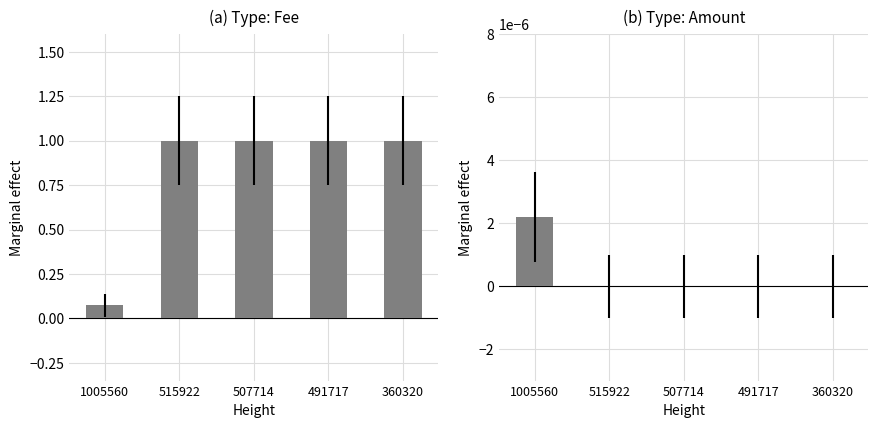

What are all the series names shown in the legend?

Fee, Amount